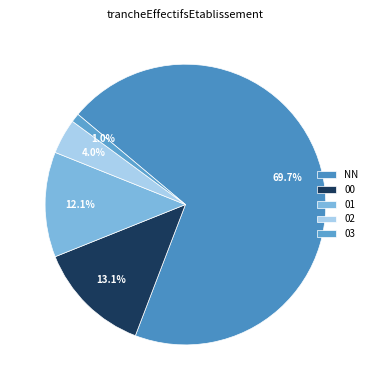

To the nearest percent, what percentage of the pie is 00?

13%